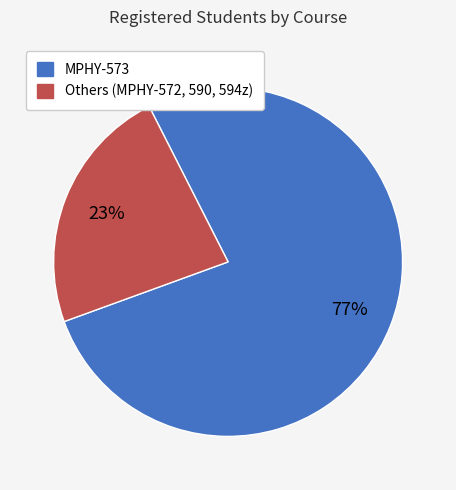

To the nearest percent, what is the average slice percentage?

50%